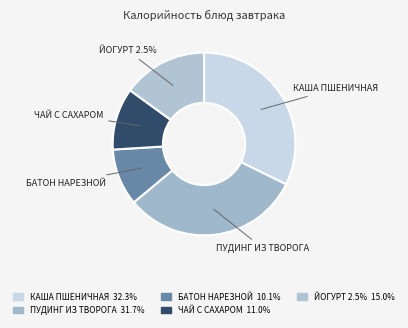

The БАТОН НАРЕЗНОЙ slice represents 10% of the pie. True or false?

True